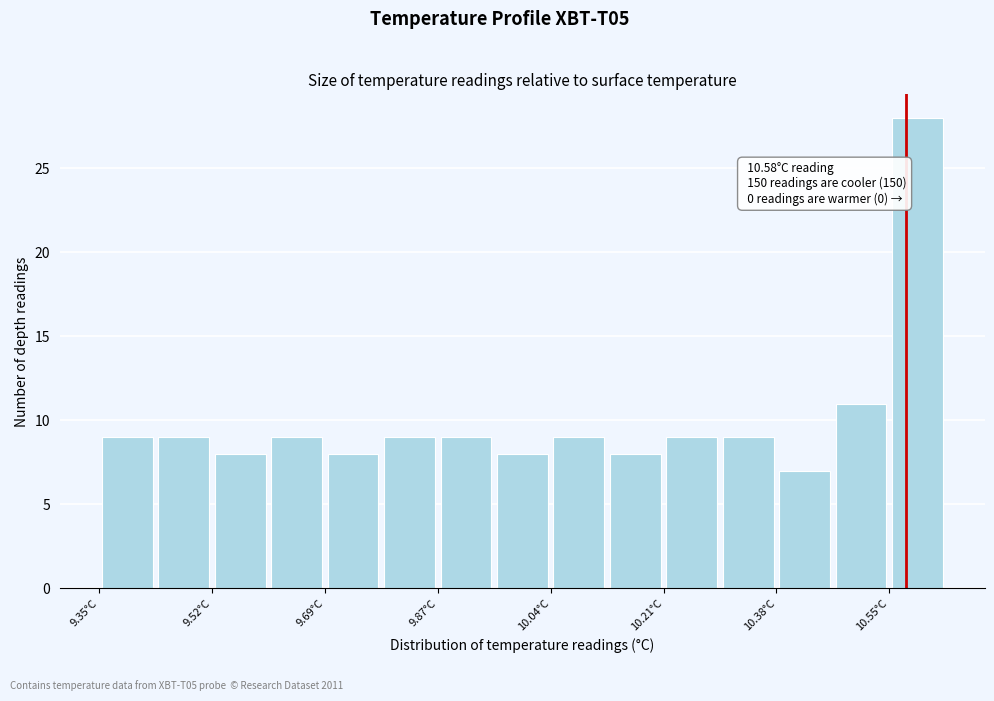

Which range on the x-axis has the tallest bar?

10.554 to 10.640